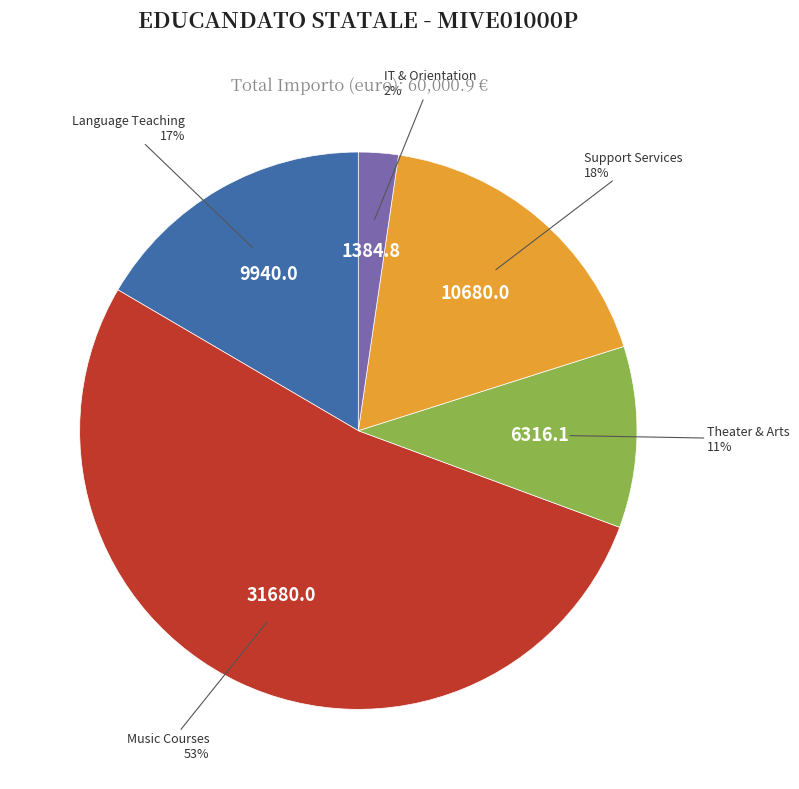

How many slices are in this pie chart?

5